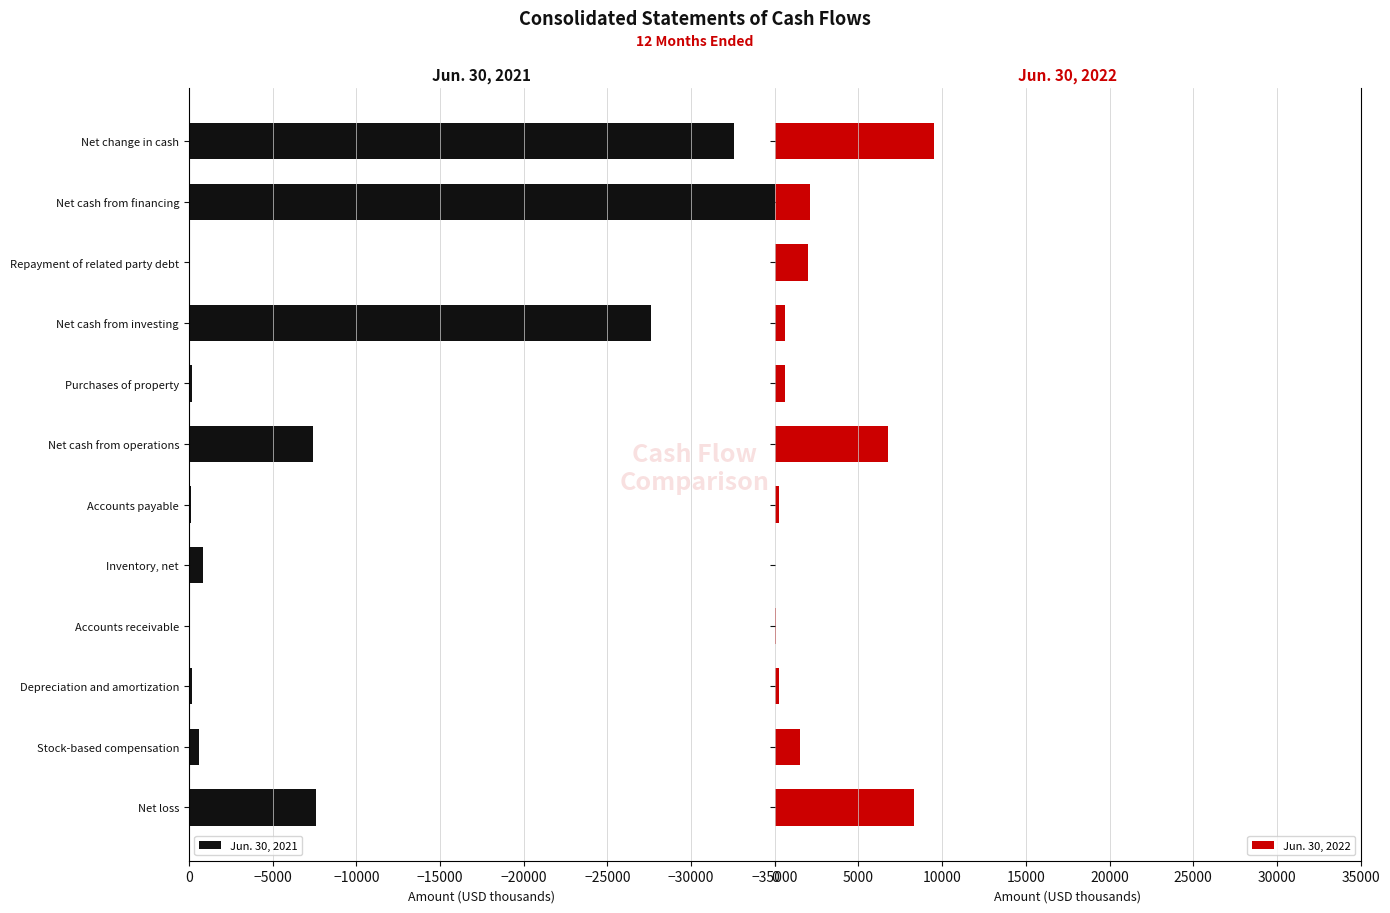

What position from the right is Net loss?

12